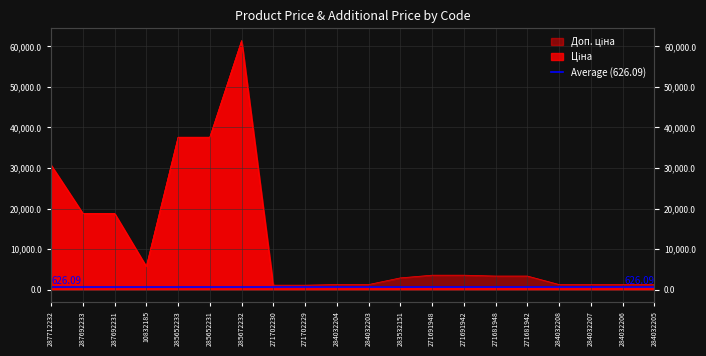

Is it true that Доп. ціна equals 670.5 at 284032208?

False